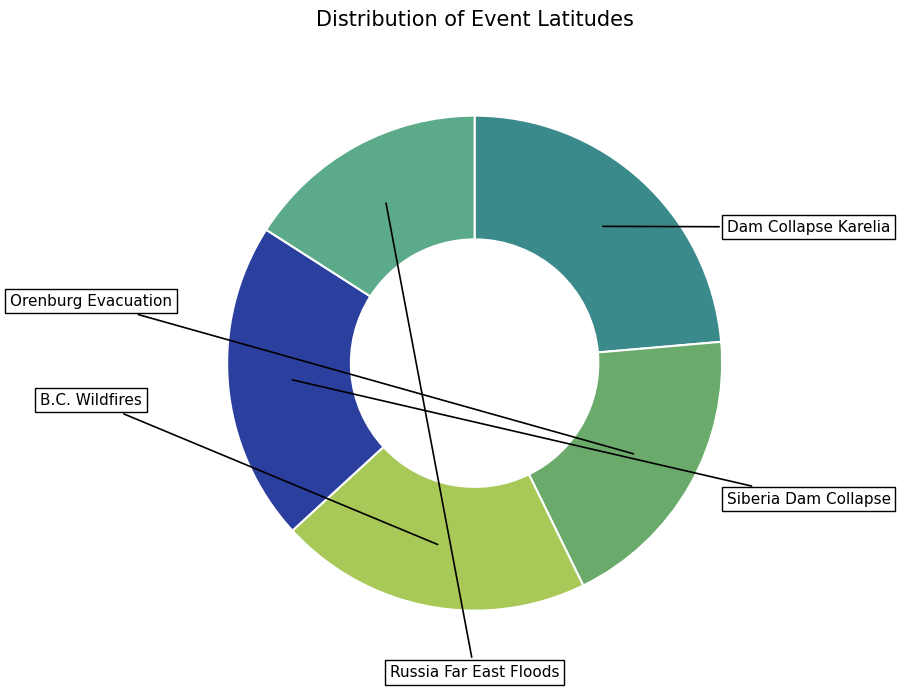

What percentage do Dam Collapse Karelia and Russia Far East Floods together represent?

39.6%